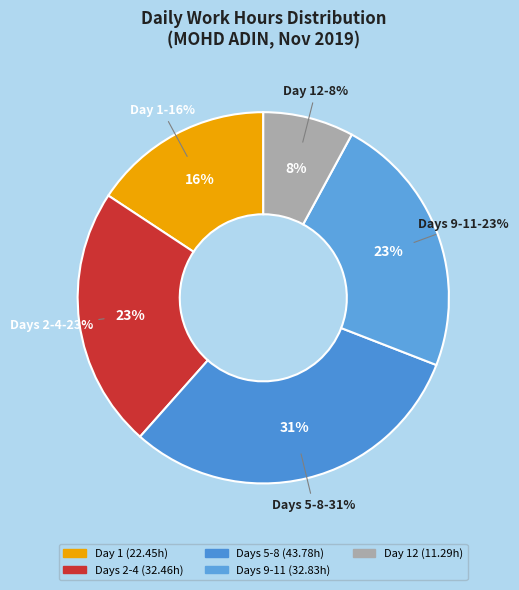

True or false: Day 11 accounts for 19% of the total.

False